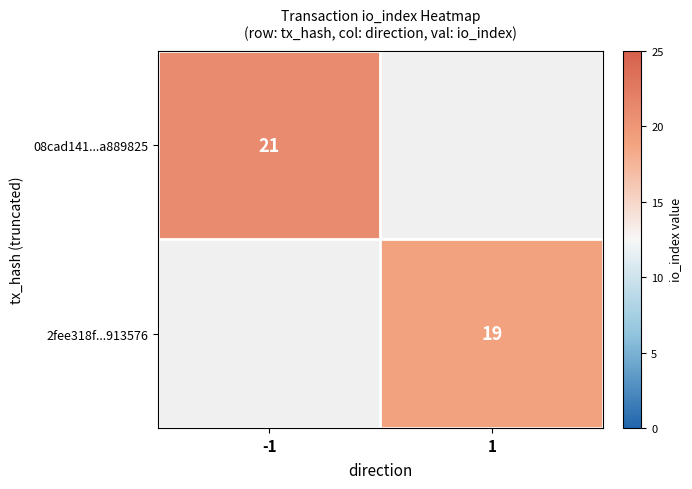

How many categories are shown in the chart?

2